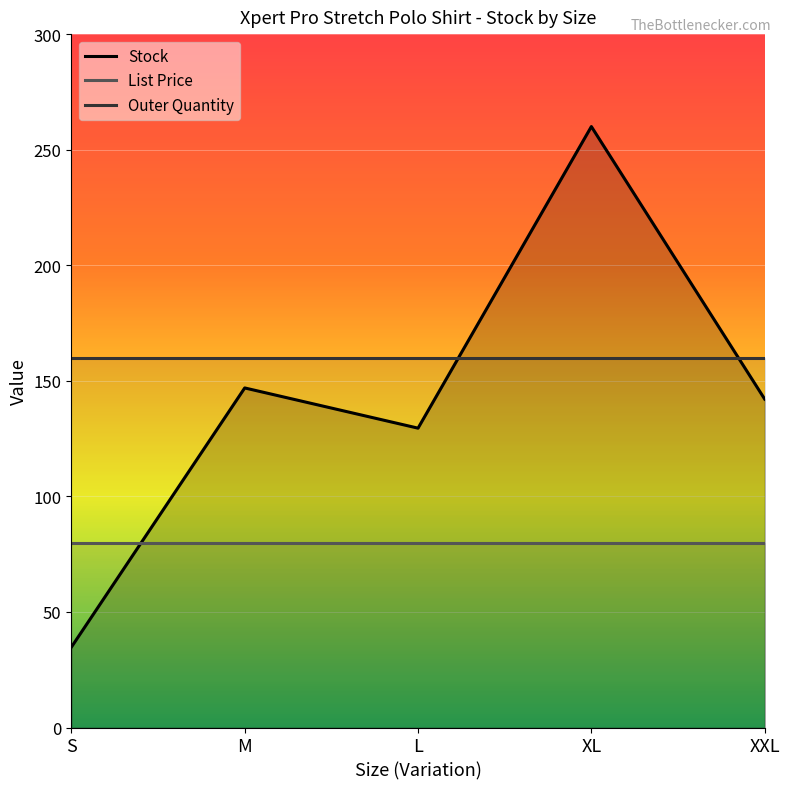

What position from the left is XL?

4